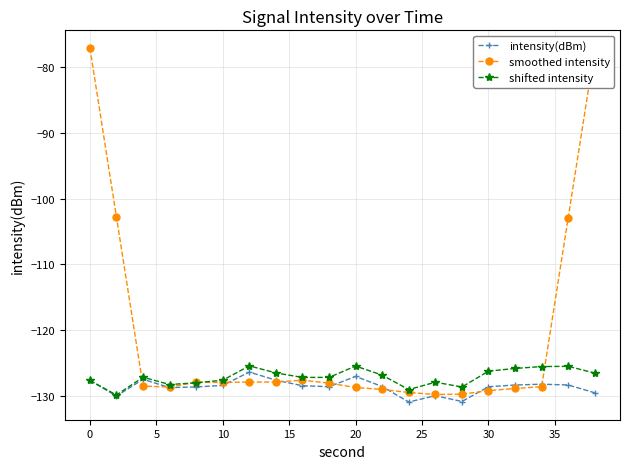

Which series has the largest total across all categories?

smoothed intensity